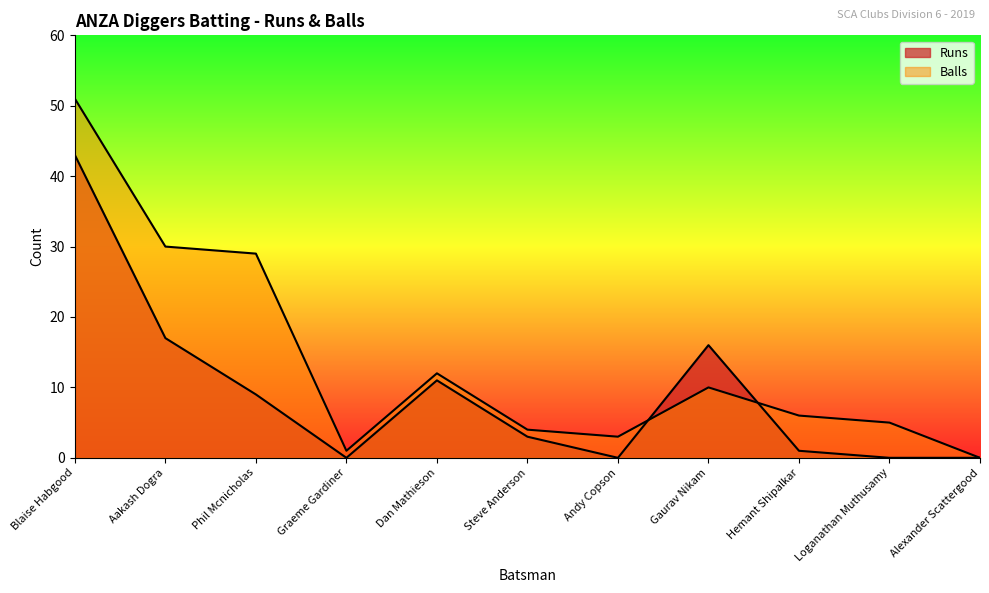

At which category is the sum across all series the highest?

Blaise Habgood